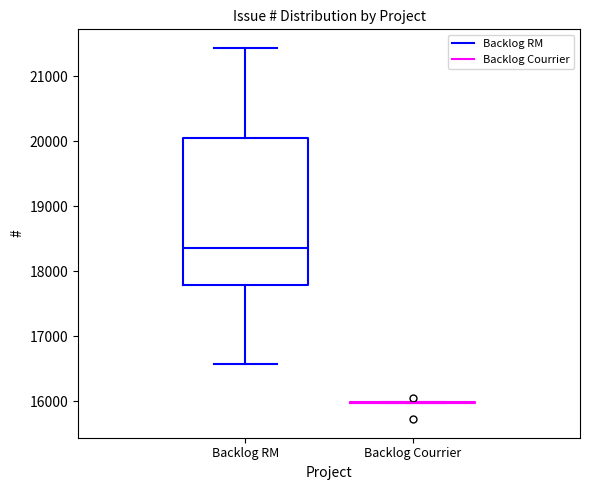

Reading left to right, transcribe this box plot: for each box, give where its median line is, the range the box spans, and where its two whiskers end, as read against the y-axis. The values are not printed on the chart, so give them approximately, as read against the axis.

Backlog RM: median 18400, box 17800 to 20100, whiskers 16600 to 21400
Backlog Courrier: box collapsed to a line at 16000, whiskers 16000 to 16000